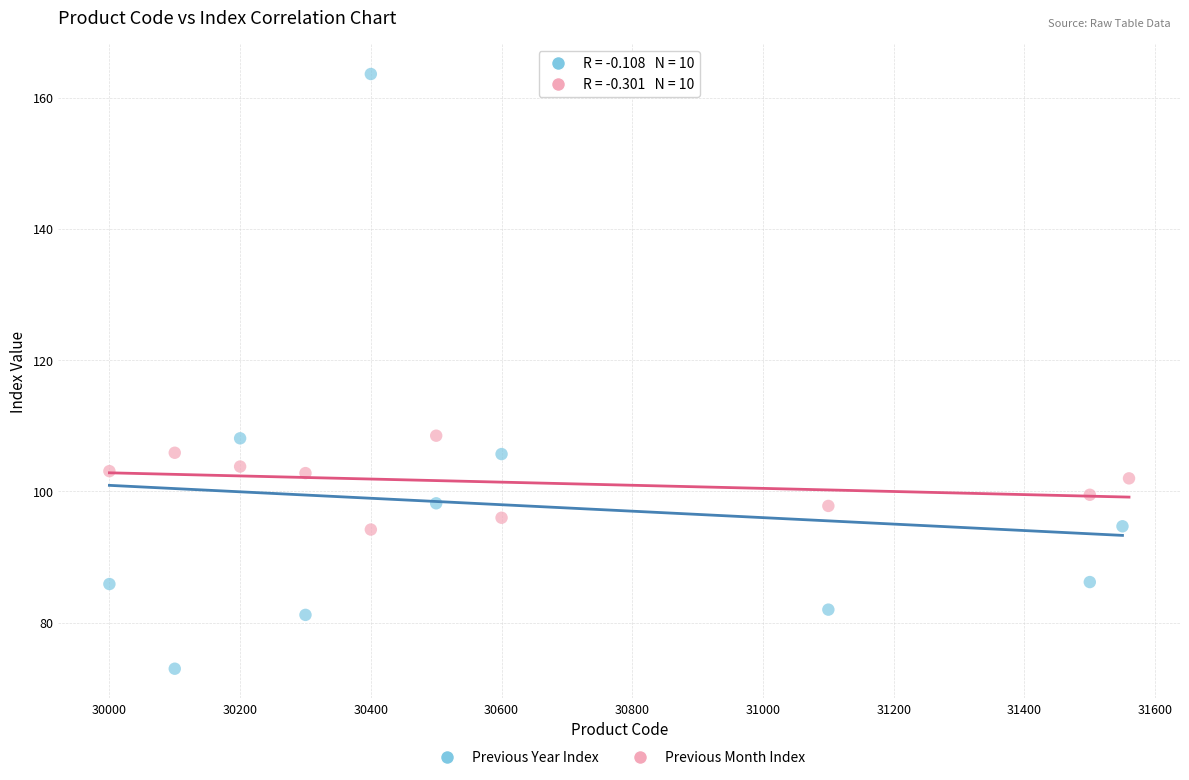

Which series reaches the minimum Y coordinate?

Previous Year Index